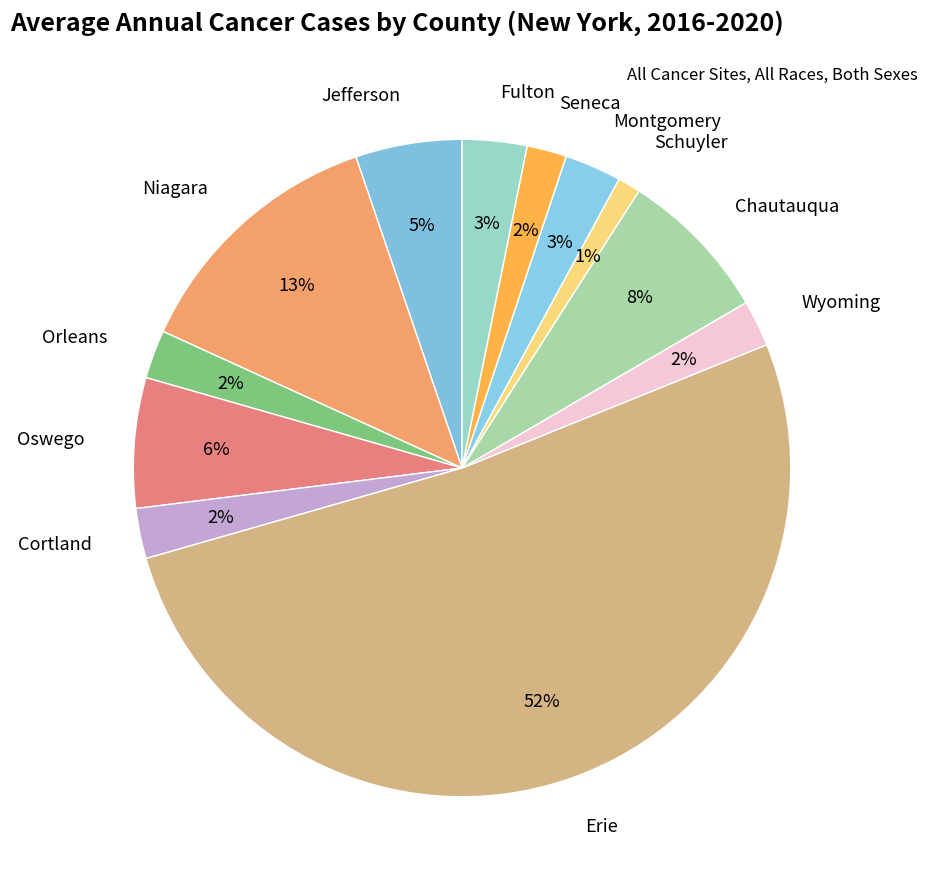

Between Erie and Fulton, which is larger?

Erie